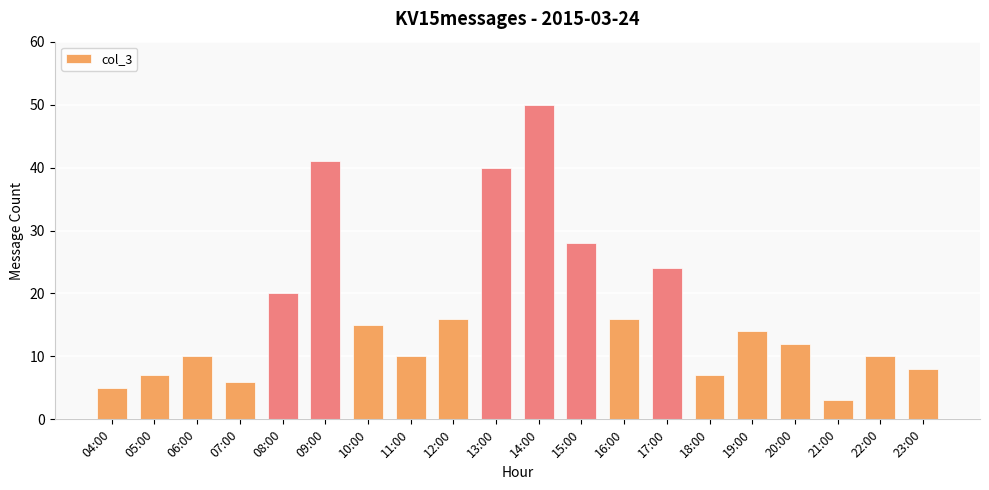

Does the chart contain any negative values?

No